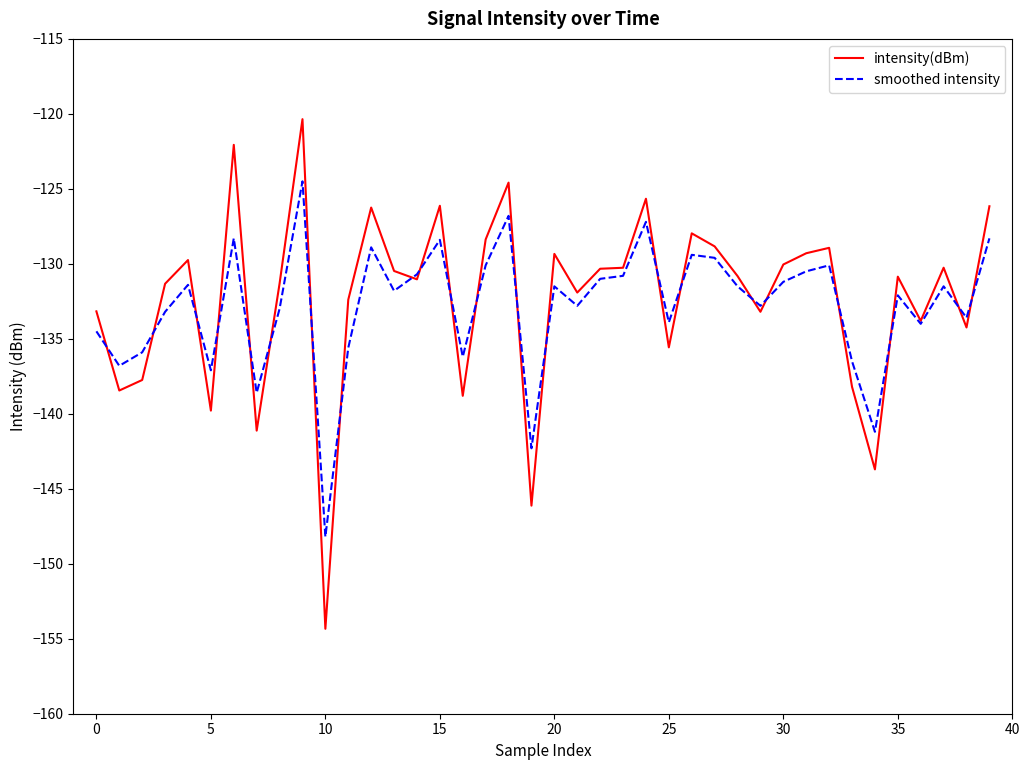

Which series has the largest range (max minus min)?

intensity(dBm)